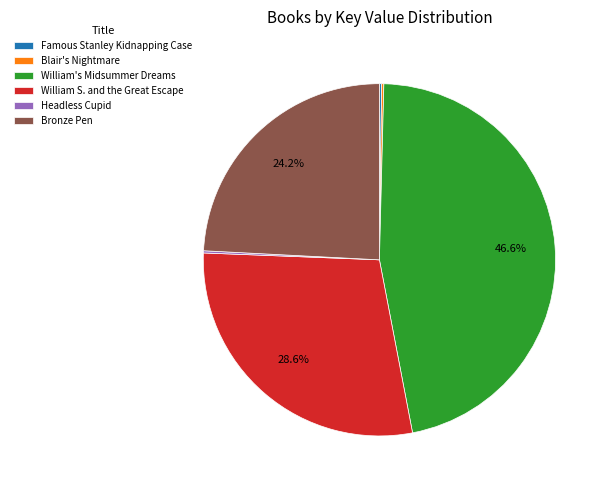

Does William's Midsummer Dreams account for over 50% of the chart?

No